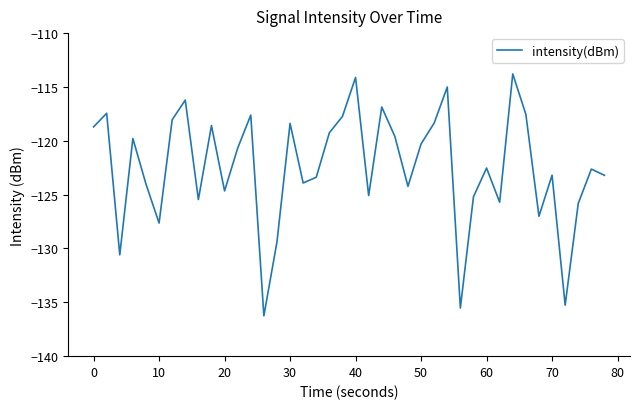

What is the difference between the maximum and minimum values?

22.5